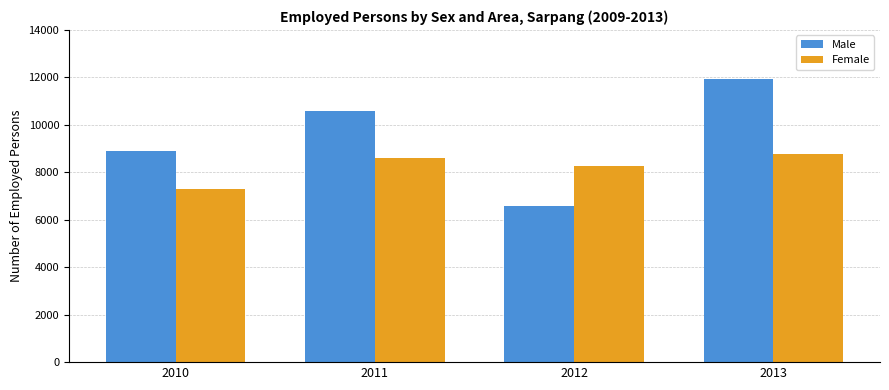

At which label is Female closest to 8030?

2012